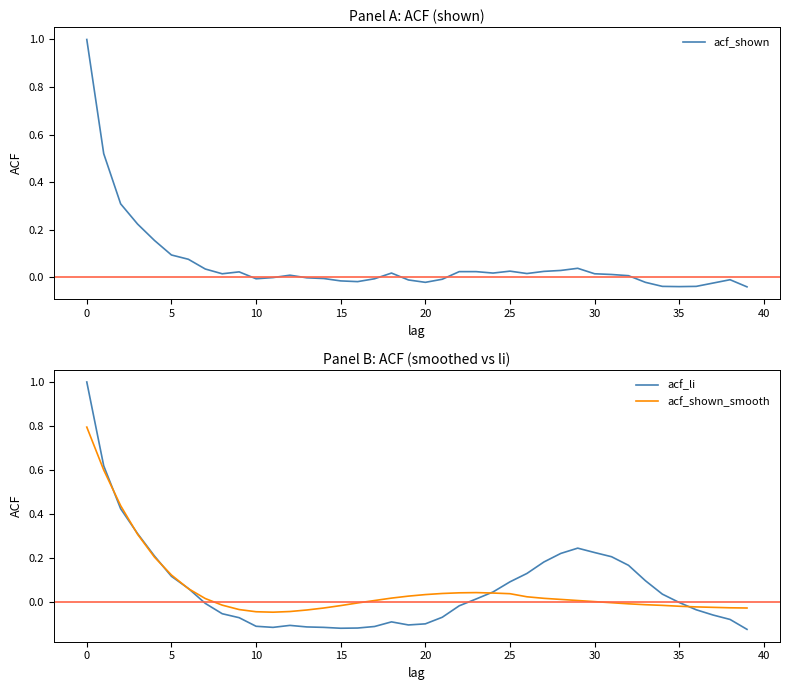

What is the average value of the acf_shown_smooth series?

0.1